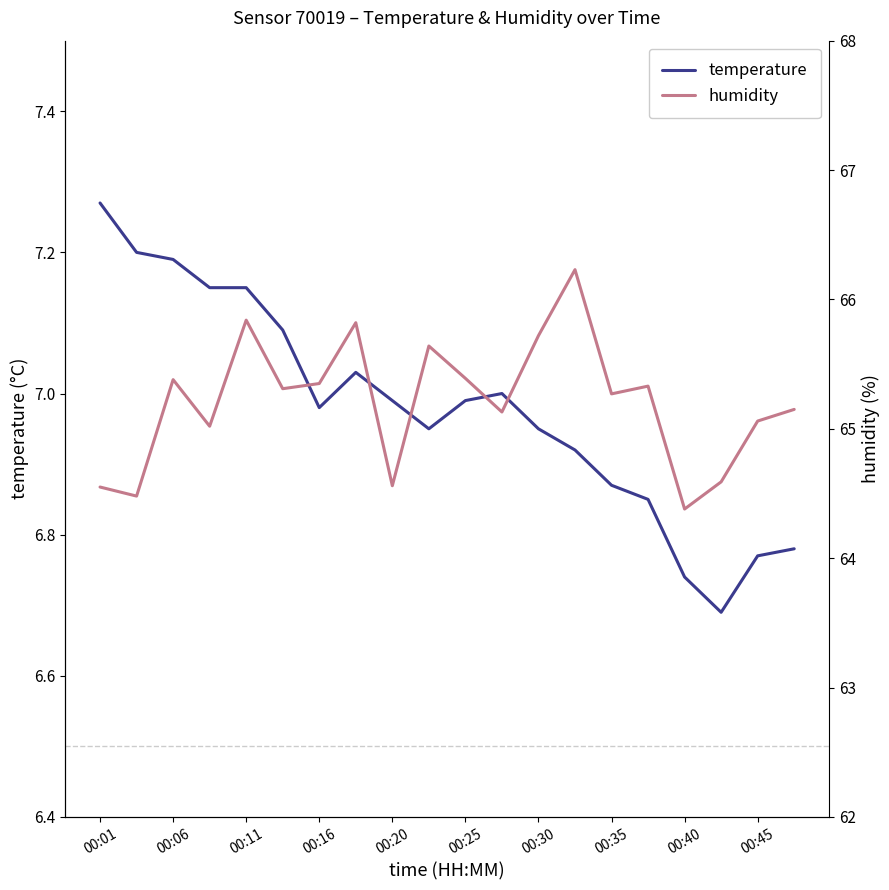

True or false: humidity and temperature cross at least once.

False